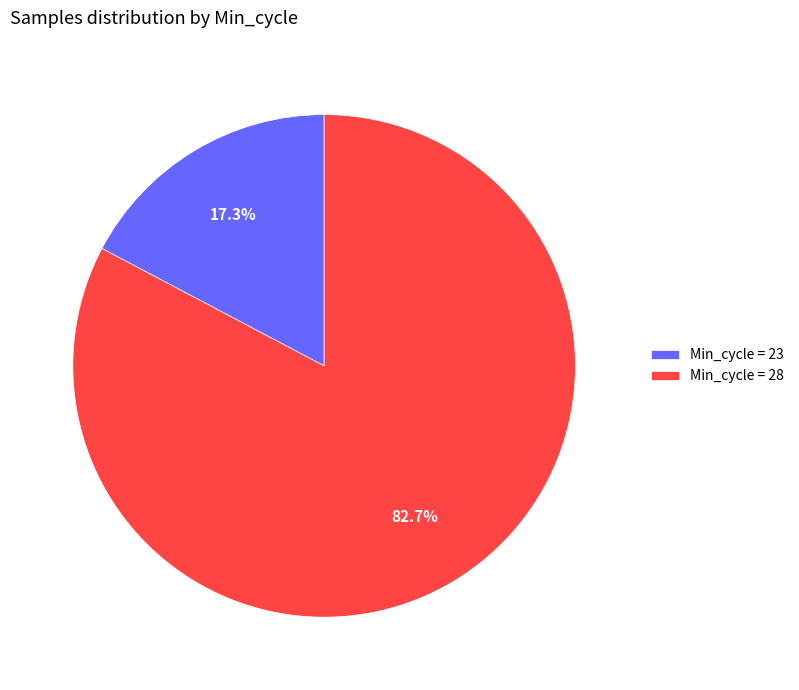

Is the sum of Min_cycle = 28 and Min_cycle = 23 greater than half?

Yes